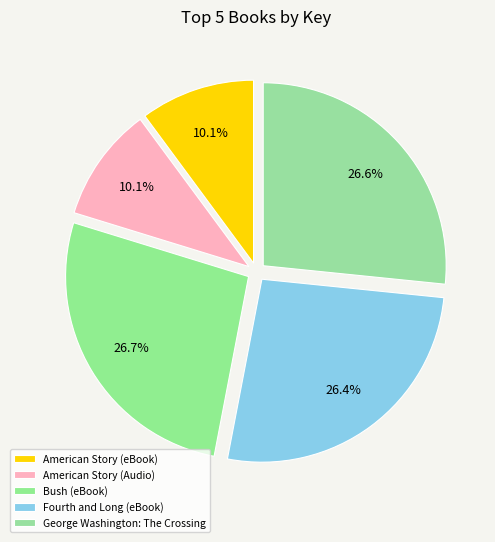

Is Fourth and Long (eBook) the majority of the pie?

No